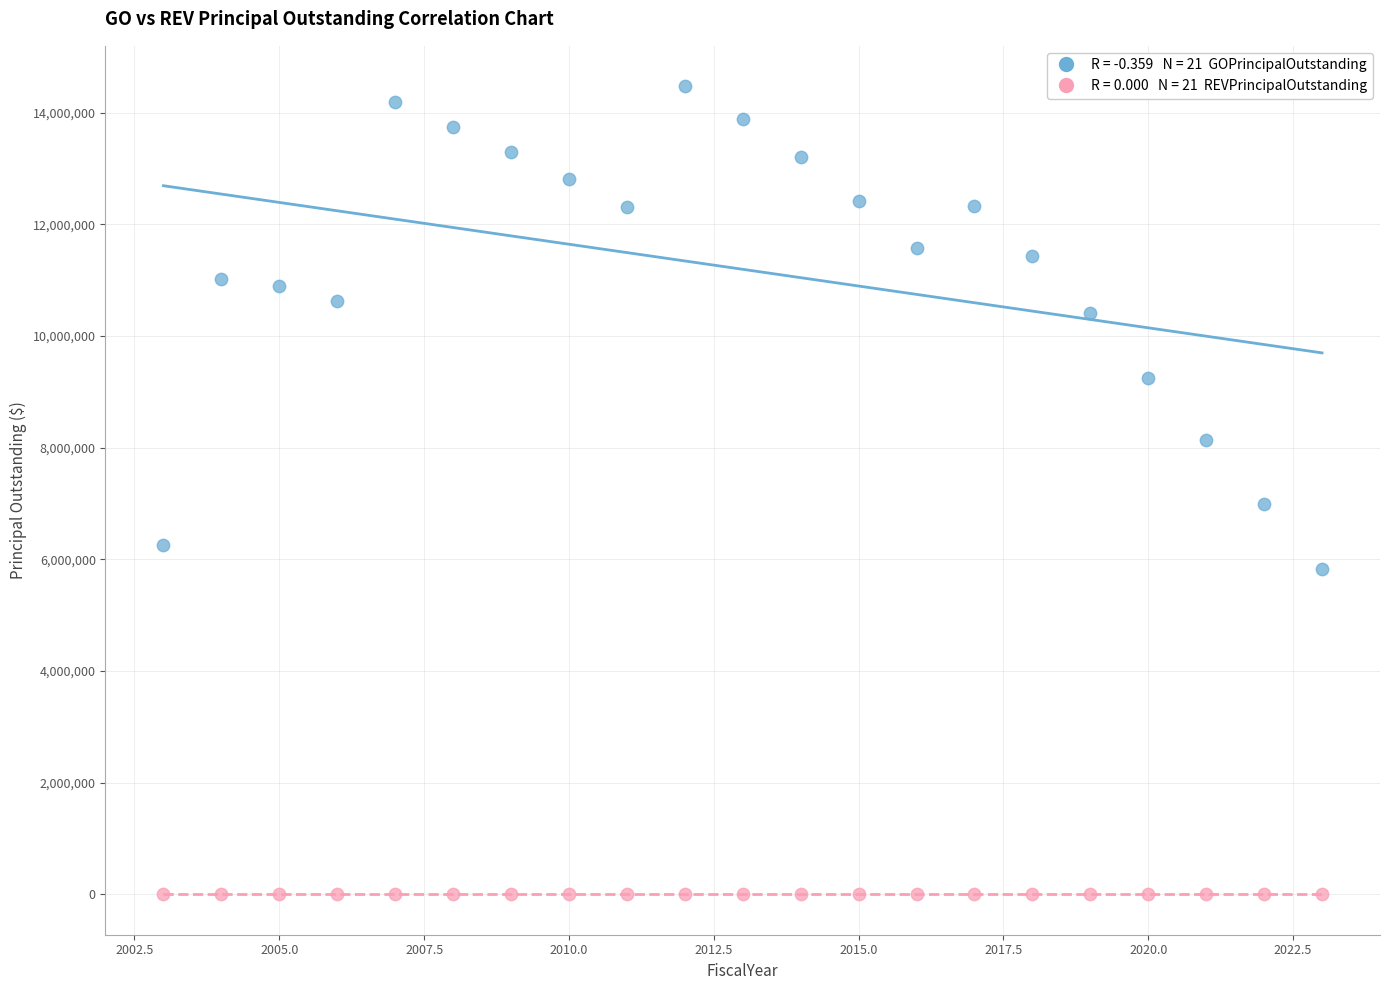

Across all series, what Y value is closest to 7237500?

6995000